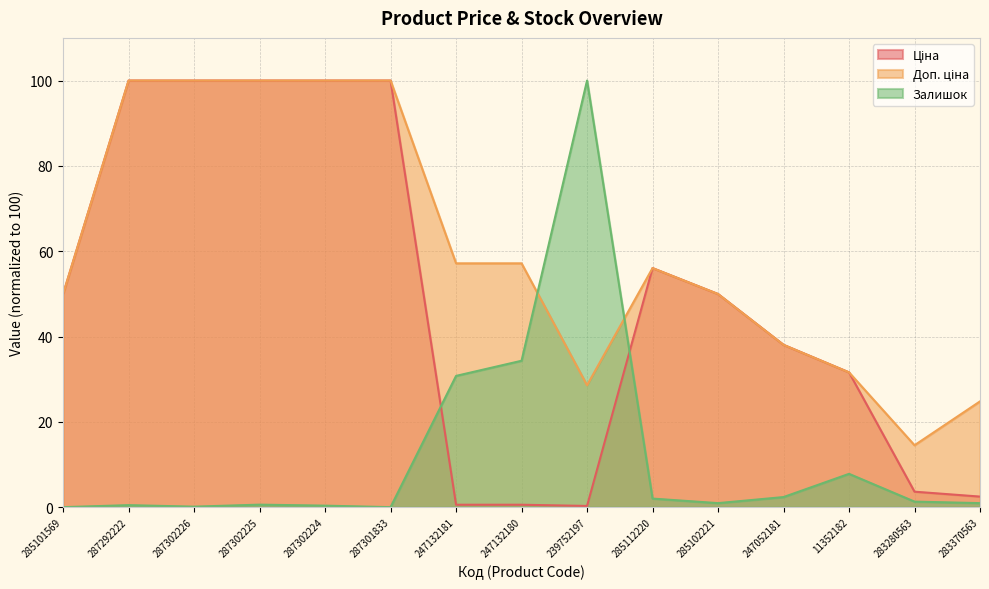

At which label does Ціна first exceed 49?

285101569